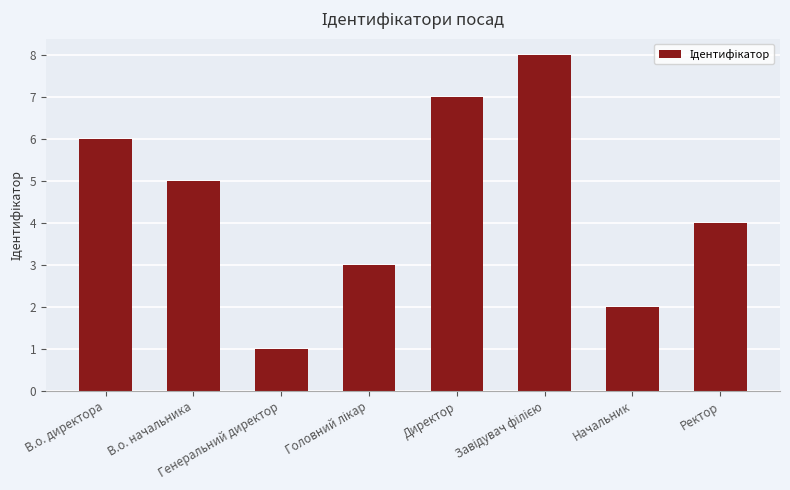

What is the greatest value displayed?

8